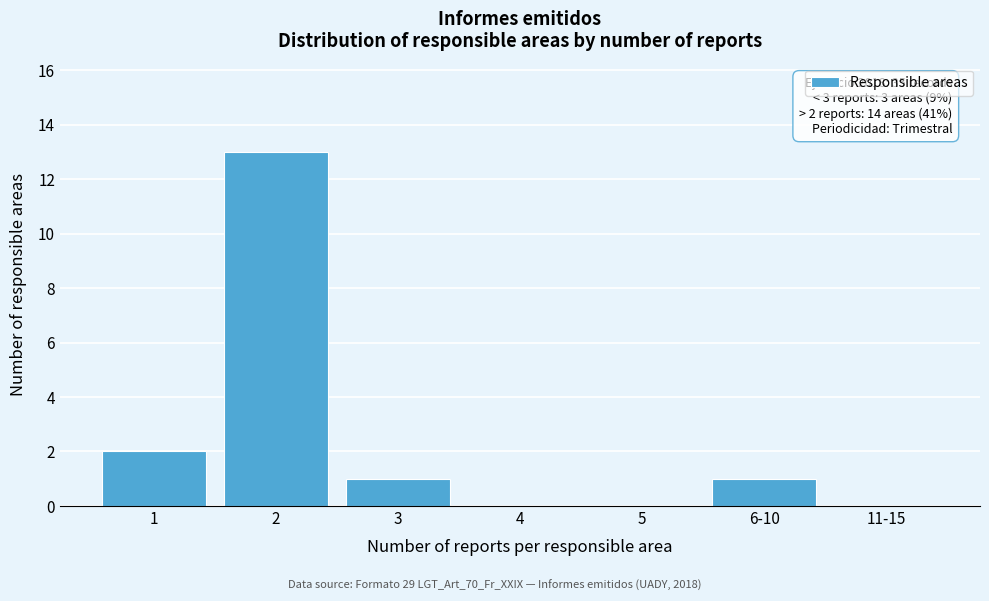

Reading left to right, list all the values displayed in this chart.

1=2	2=13	3=1	4=0	5=0	6-10=1	11-15=0